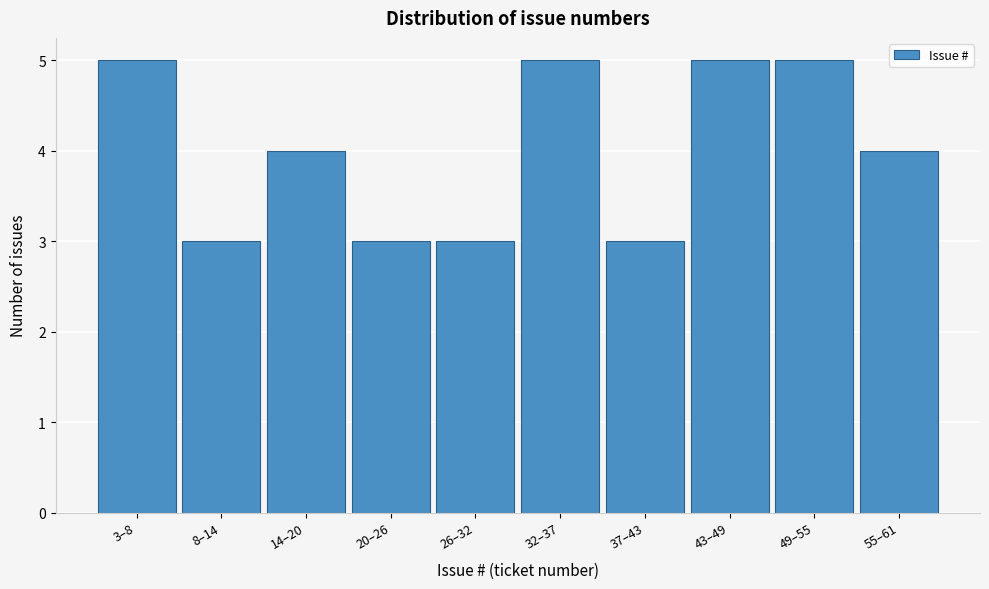

Reading left to right, what are all the values shown in this chart?

3–8=5	8–14=3	14–20=4	20–26=3	26–32=3	32–37=5	37–43=3	43–49=5	49–55=5	55–61=4